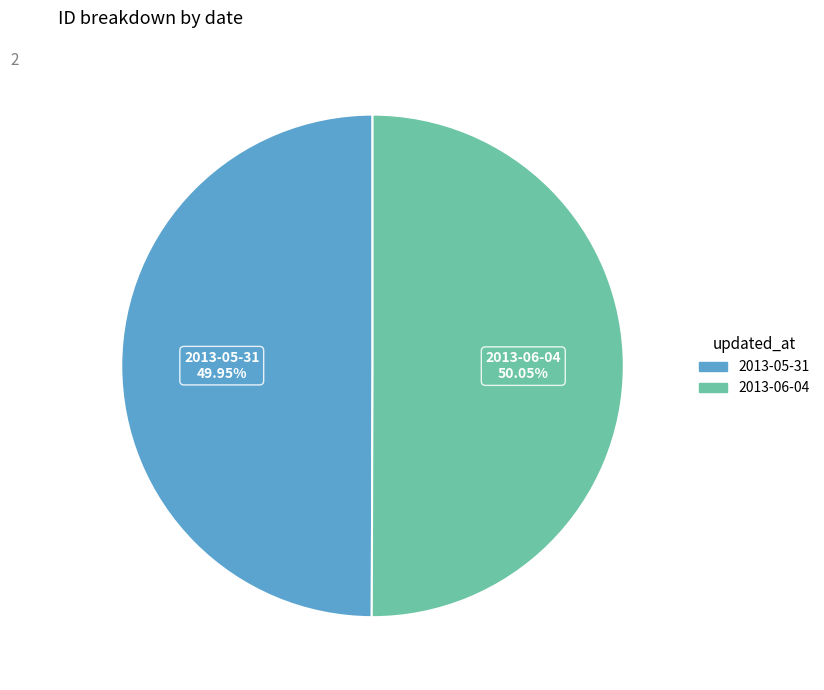

Approximately how many times larger is the value at 2013-05-31 compared to 2013-06-04?

1.0